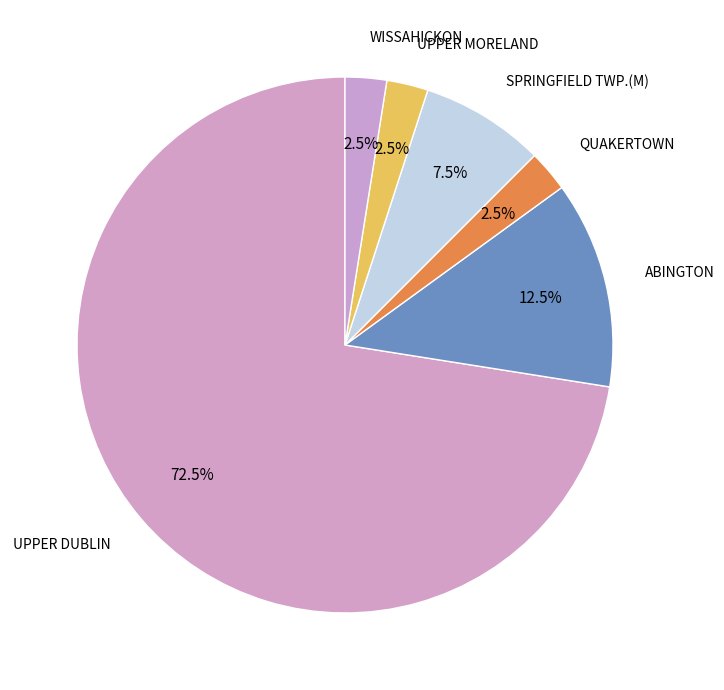

Count the number of slices in the pie.

6